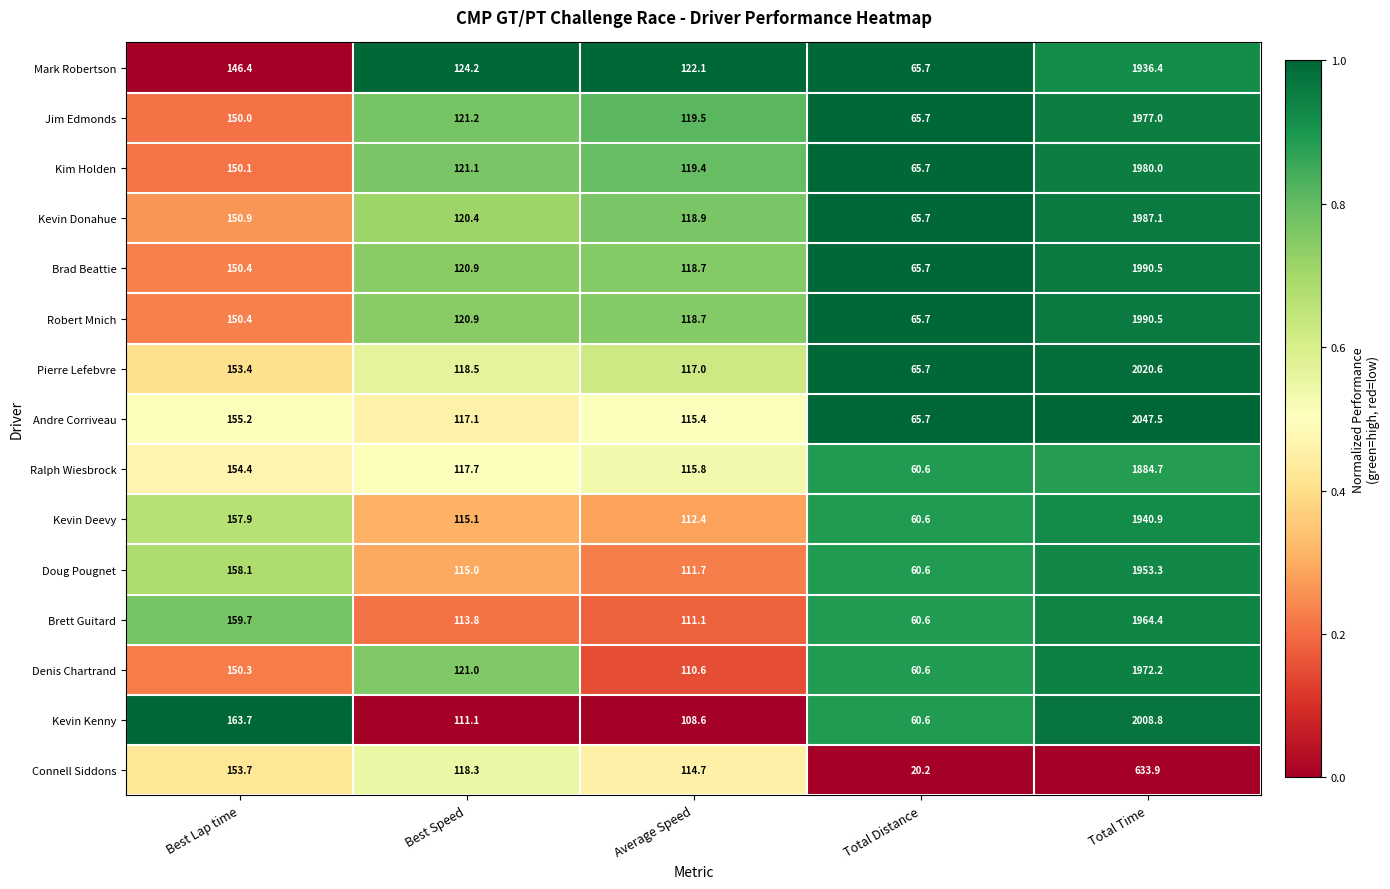

List the labels in order of Kevin Kenny value, largest first.

Total Time, Best Lap time, Best Speed, Average Speed, Total Distance